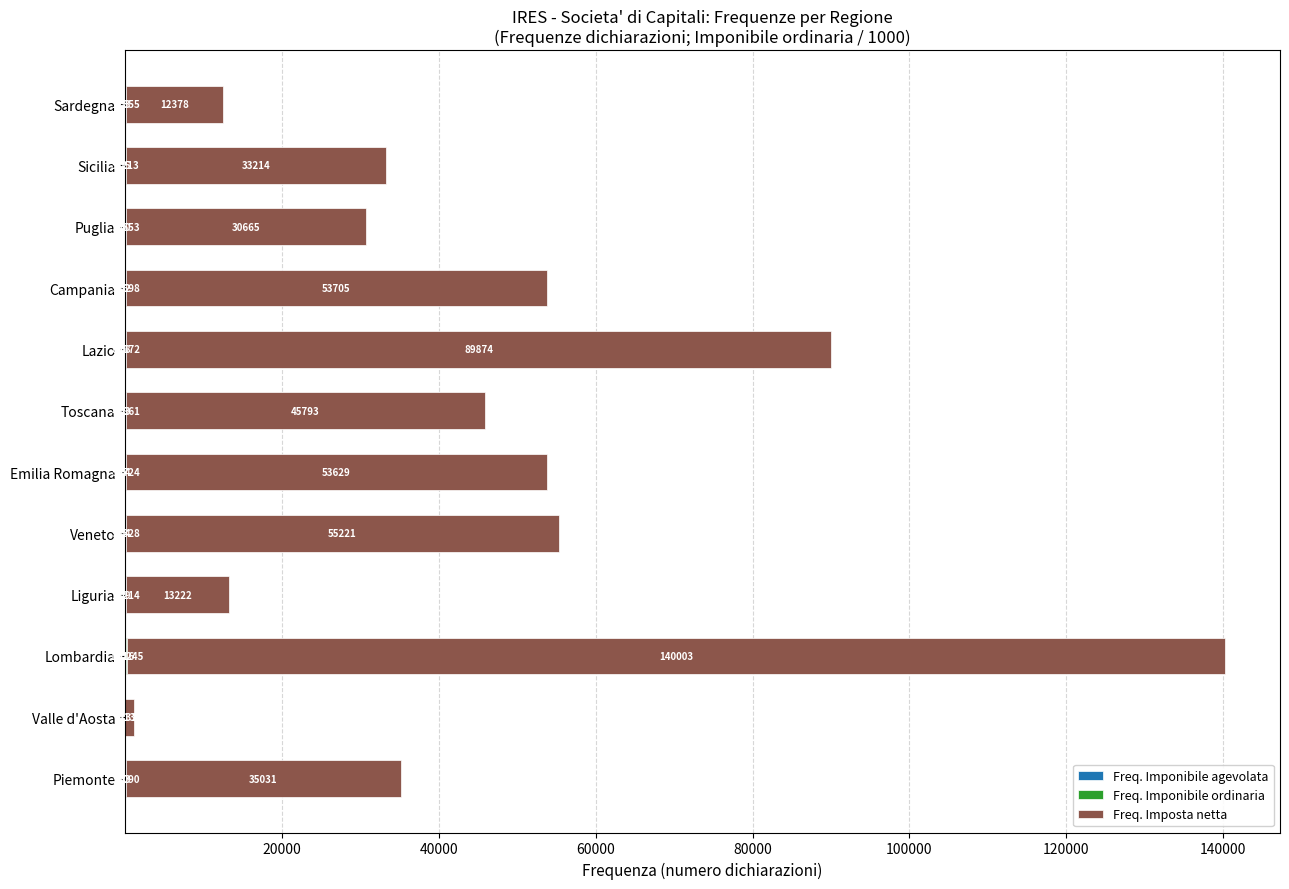

At which category is the sum across all series the highest?

Lombardia